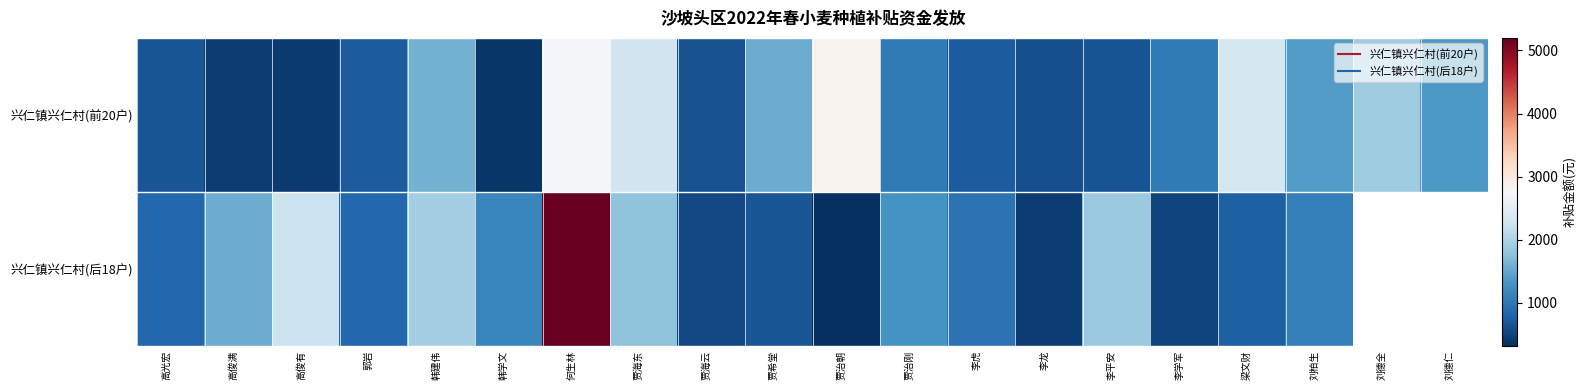

At which category is the sum across all series the highest?

何生林